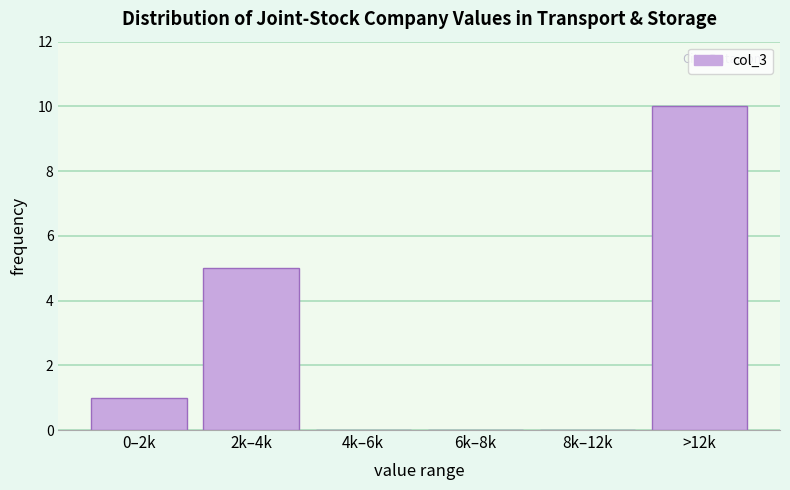

Reading left to right, list all the values displayed in this chart.

0–2k=1	2k–4k=5	4k–6k=0	6k–8k=0	8k–12k=0	>12k=10